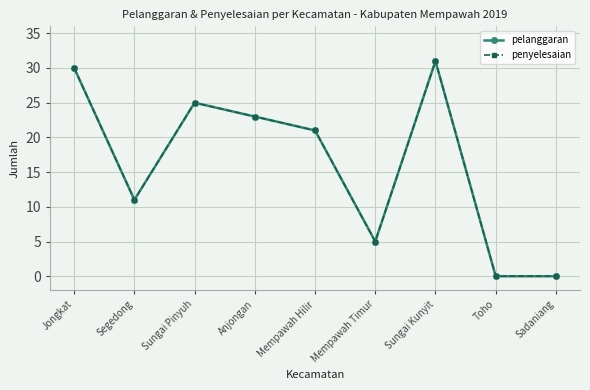

True or false: pelanggaran and penyelesaian intersect in this chart.

False